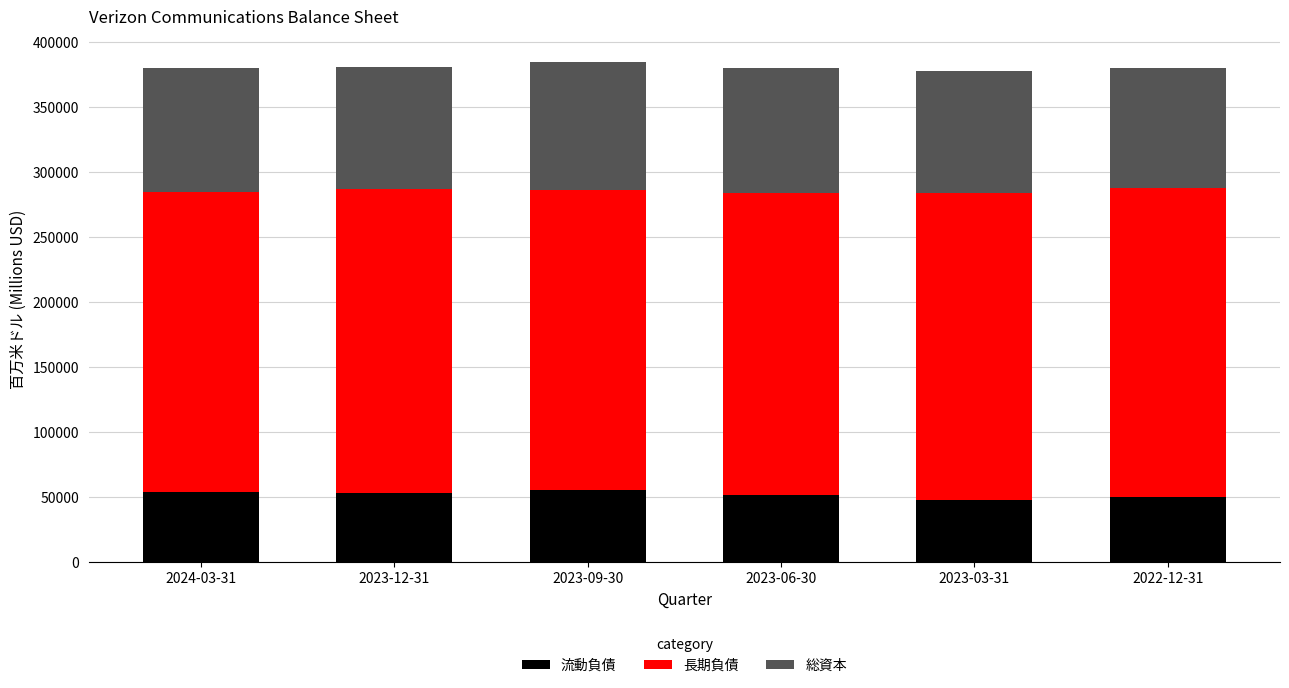

What is the lowest value of the 流動負債 series?

47768